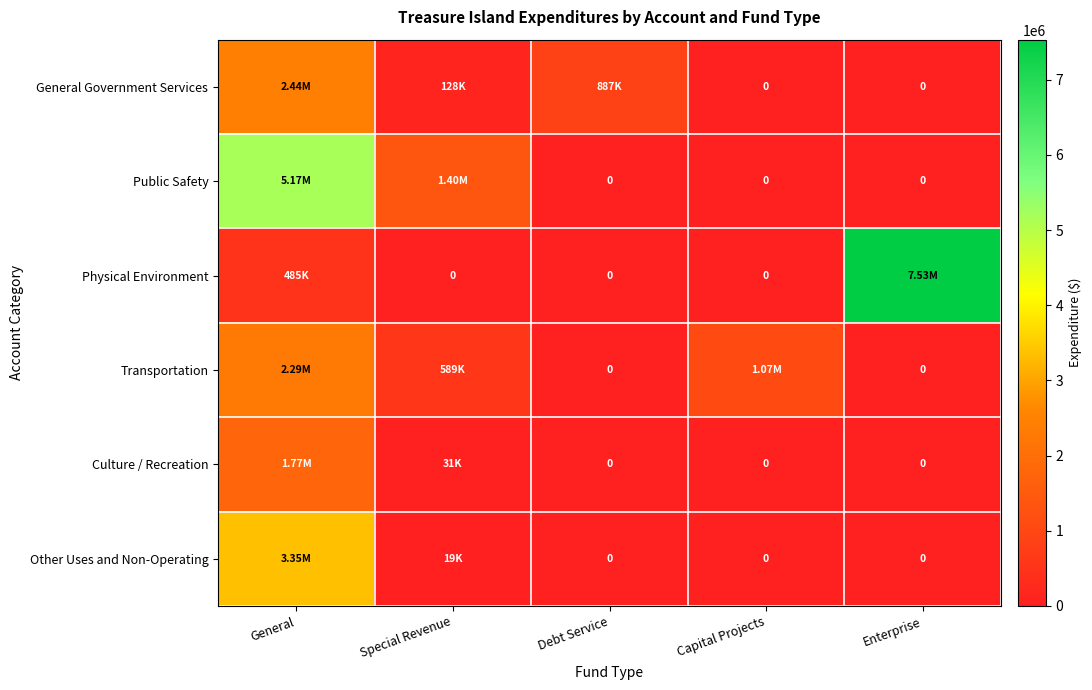

Where is Public Safety nearest to the value 2586379?

Special Revenue